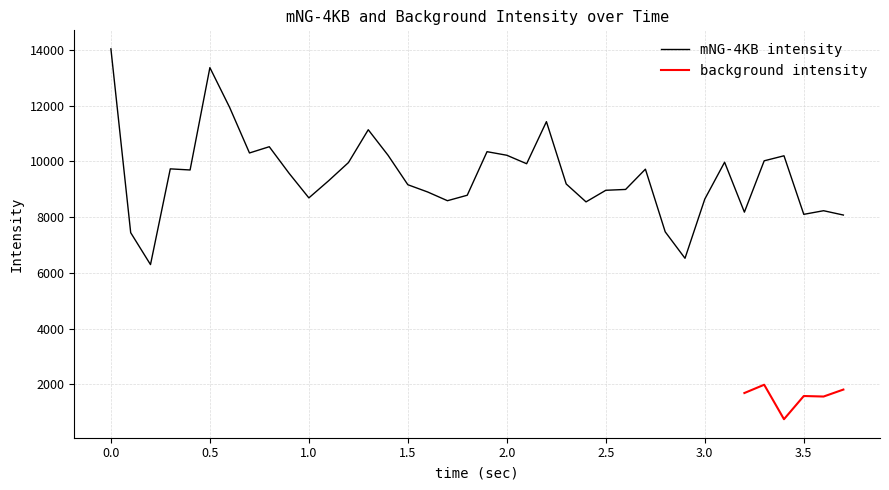

What is the change in value from 0.8 to 1.6?

-1623